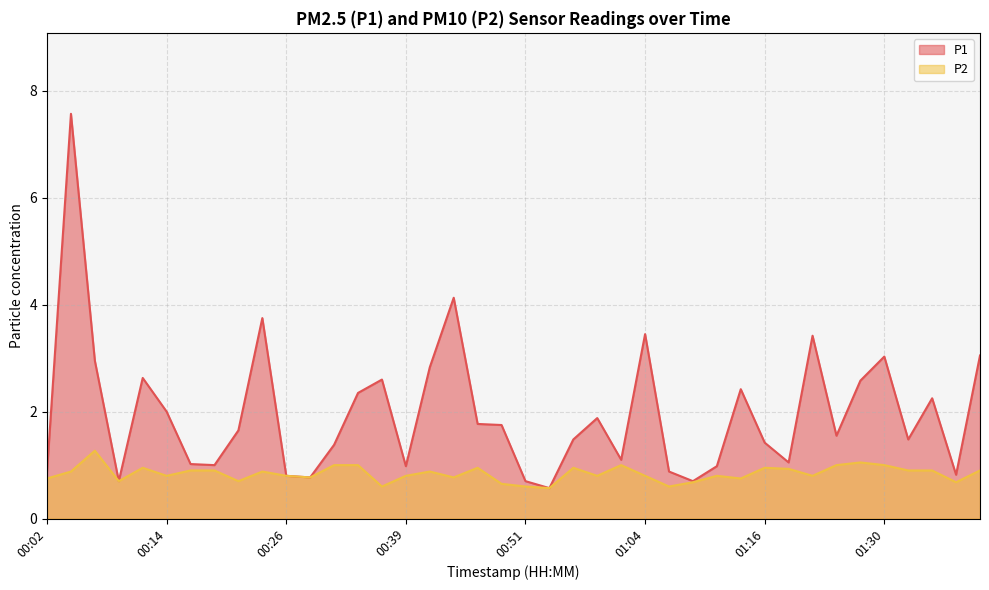

At which label is P1 closest to 4?

00:43